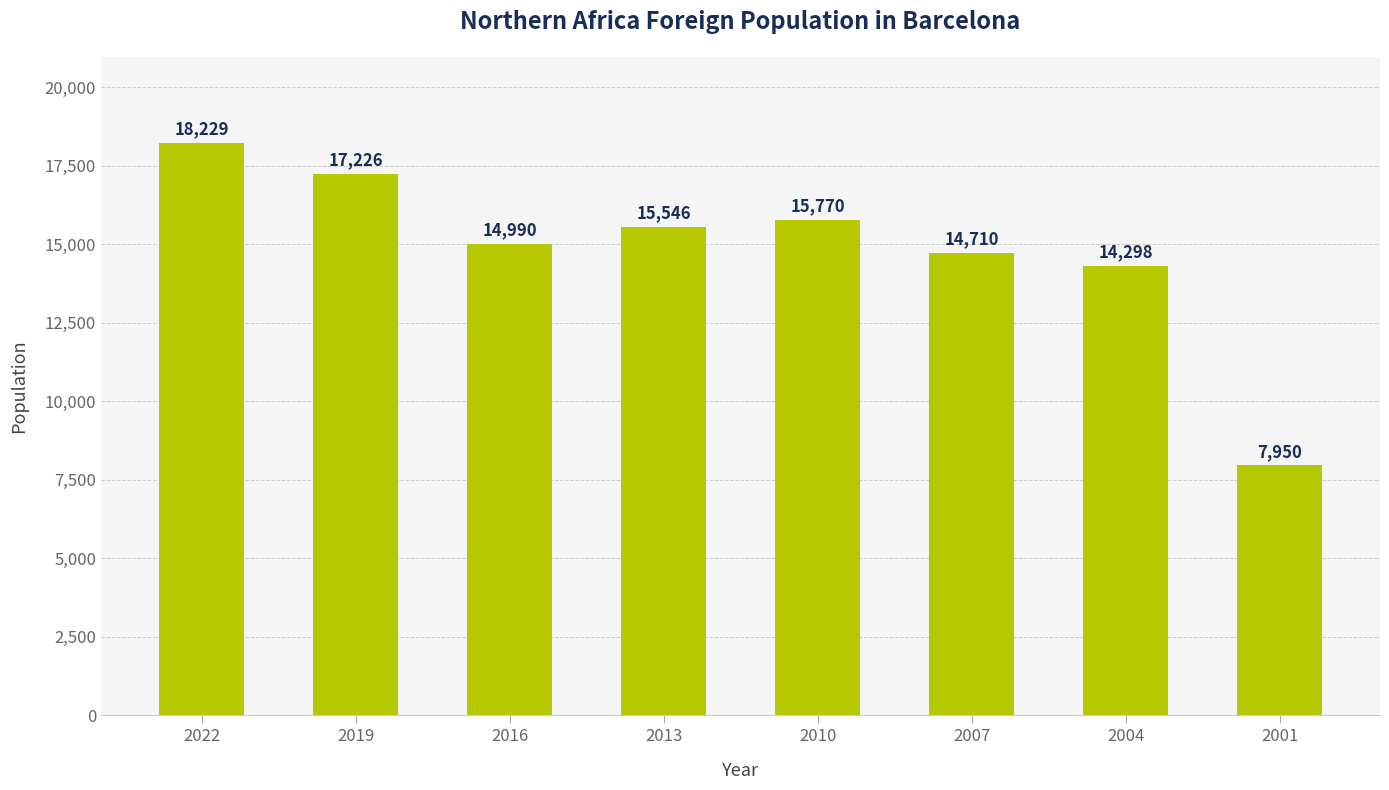

How many categories are shown in the chart?

8